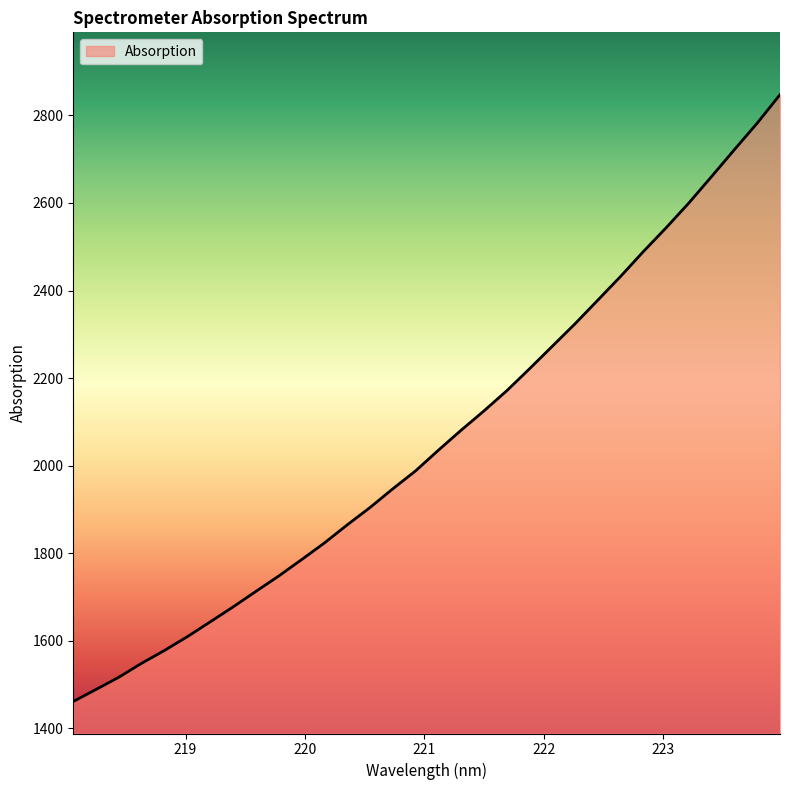

What is the maximum value shown in the chart?

2847.3